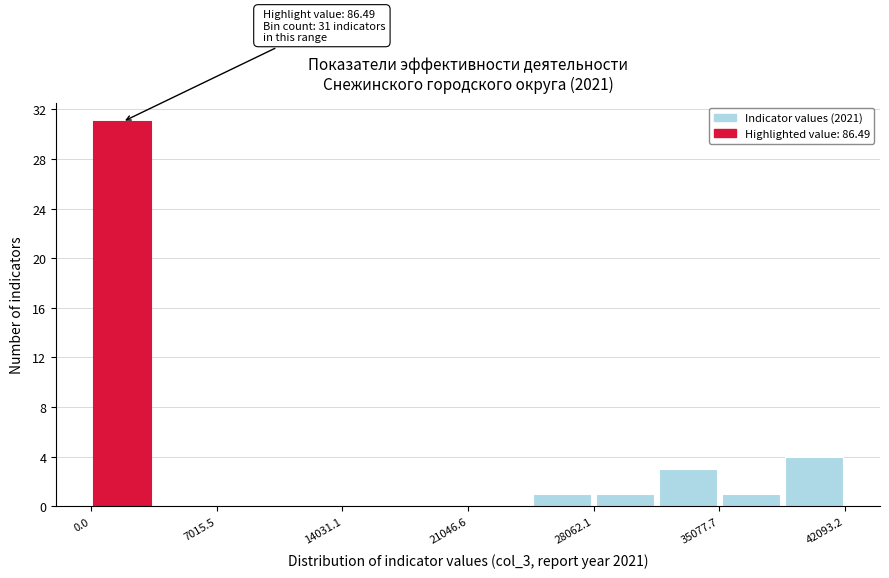

Read against the x-axis, roughly where is the centre of the tallest bar?

2000